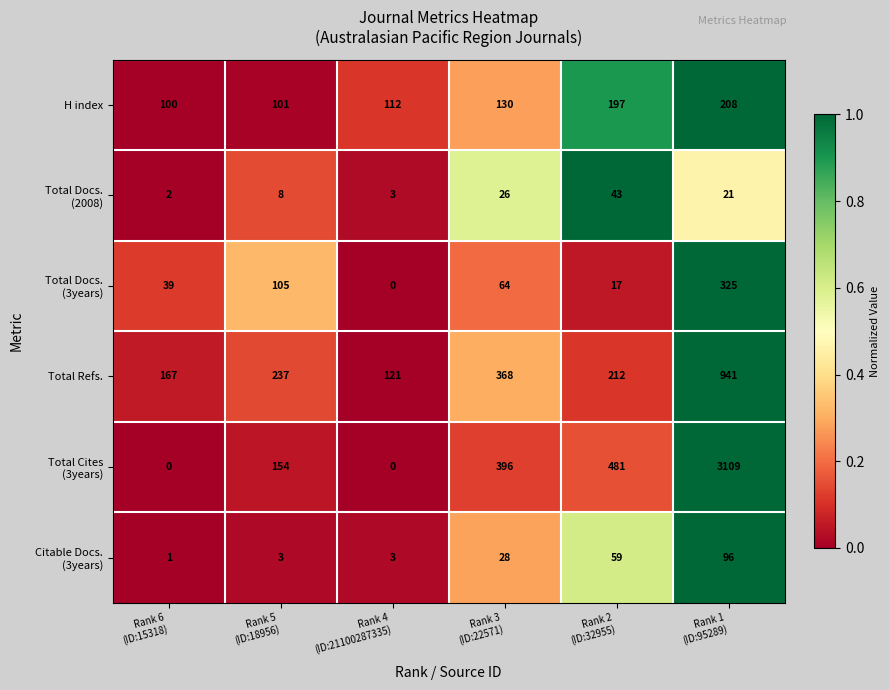

At how many categories does at least one series exceed 0?

6